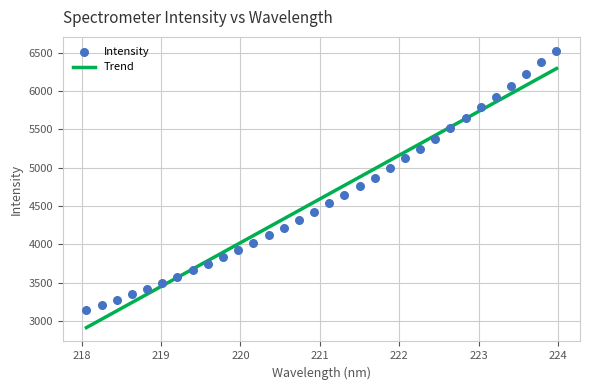

Which has a higher value, 218.6332 or 223.9802?

223.9802